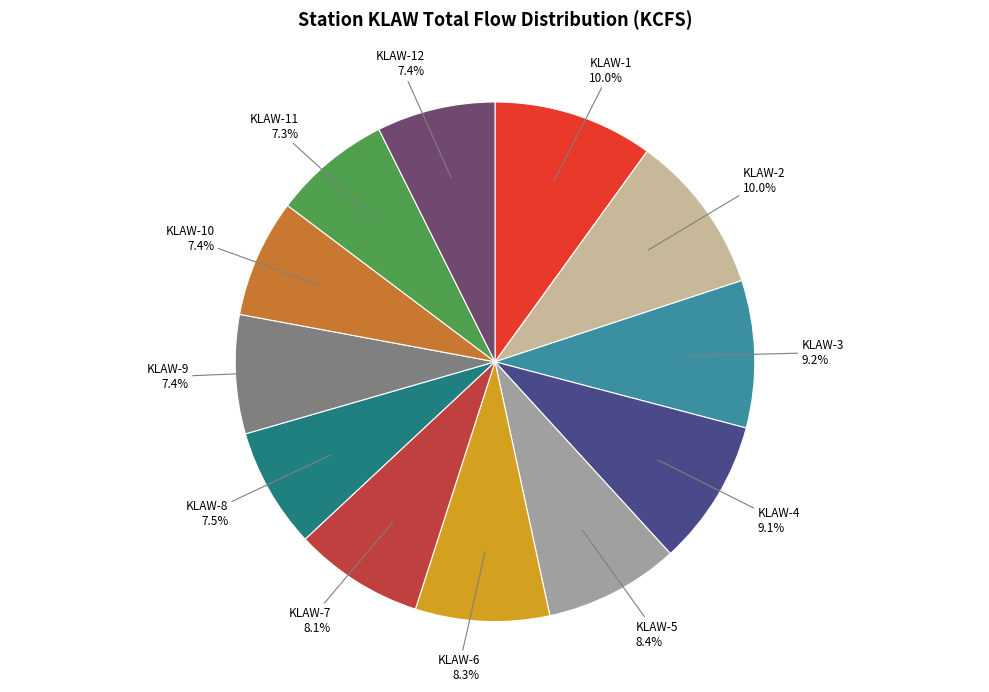

How many segments does this pie chart have?

12